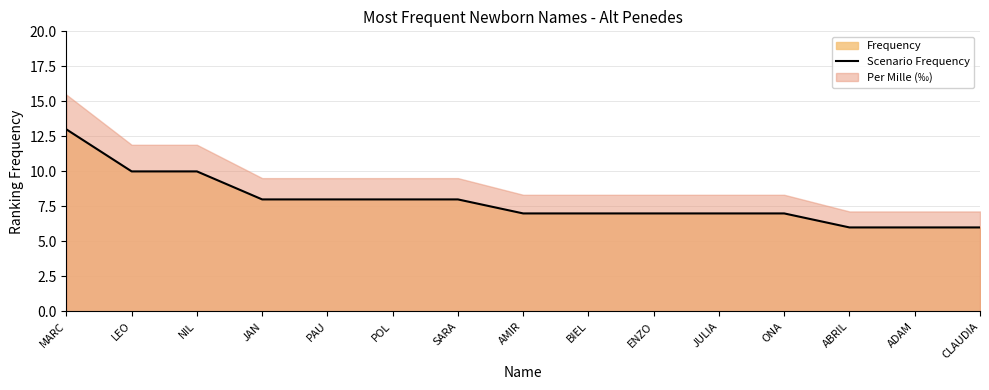

Rank the categories by value from highest to lowest.

MARC, LEO, NIL, JAN, PAU, POL, SARA, AMIR, BIEL, ENZO, JULIA, ONA, ABRIL, ADAM, CLAUDIA